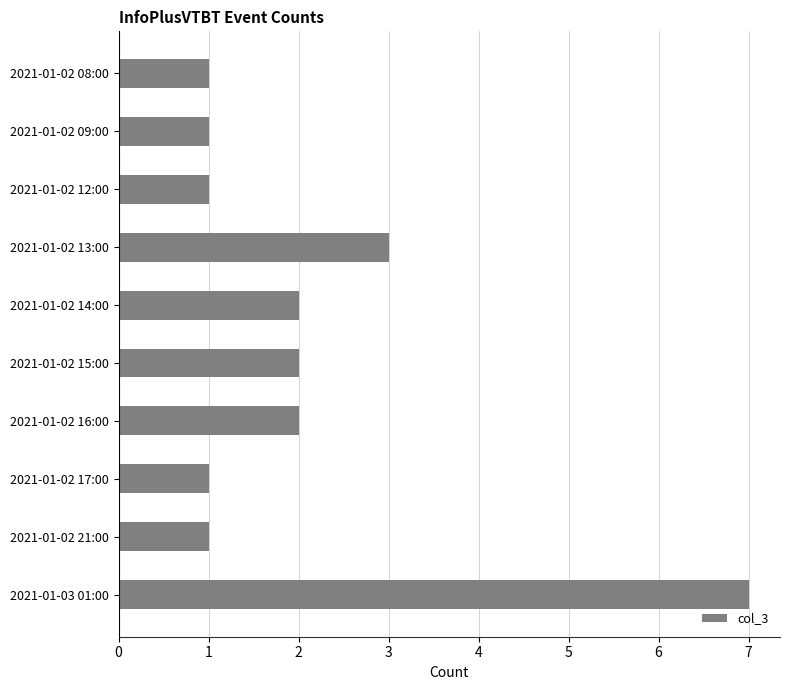

At which label is the value closest to 4?

2021-01-02 13:00